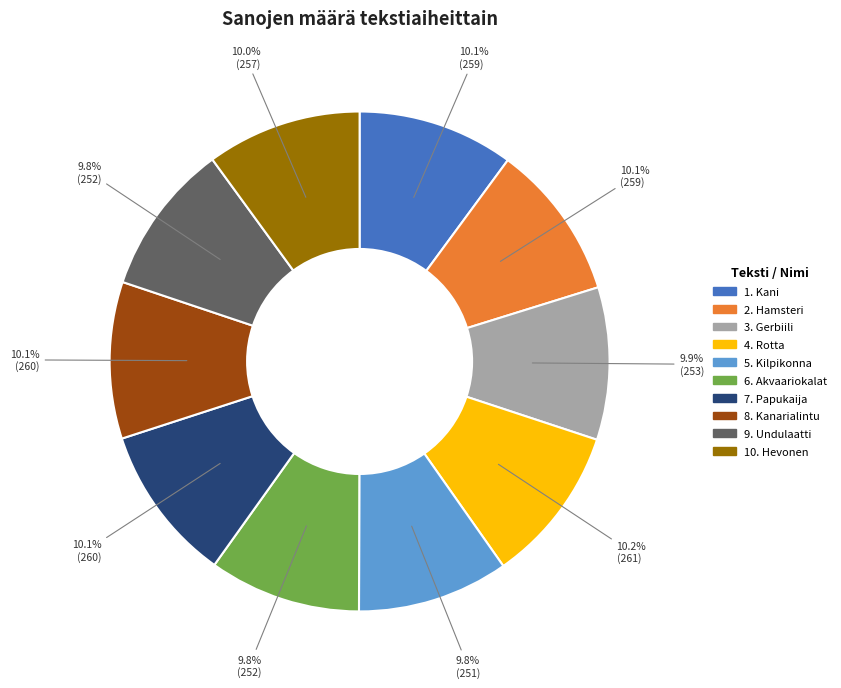

To the nearest percent, what is the combined percentage of 10. Hevonen and 1. Kani?

20%